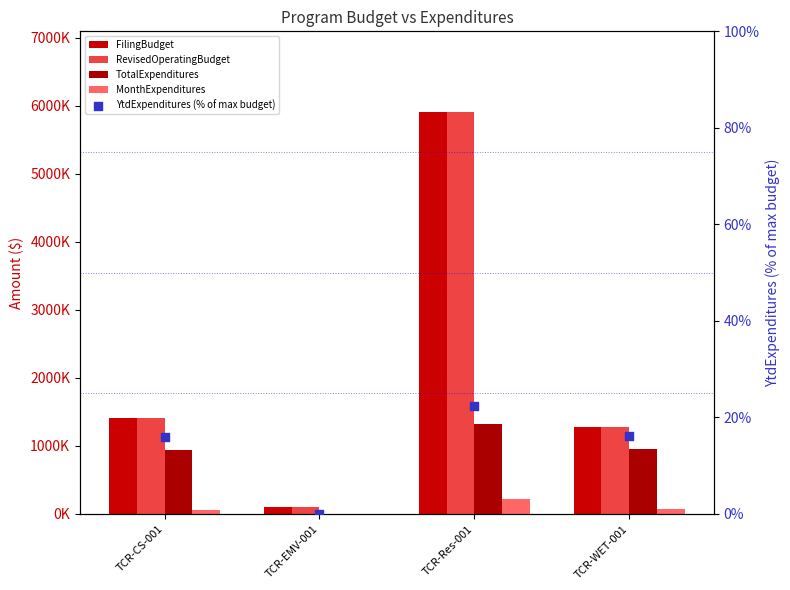

What is the total value across all series at TCR-EMV-001?

196620.0